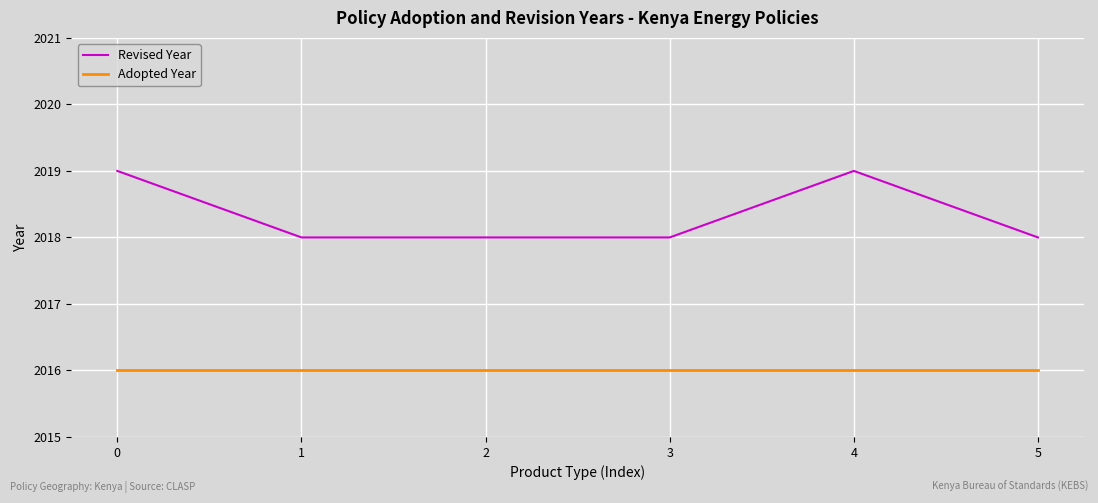

What is the difference between the second highest and second lowest values in the Revised Year series?

1